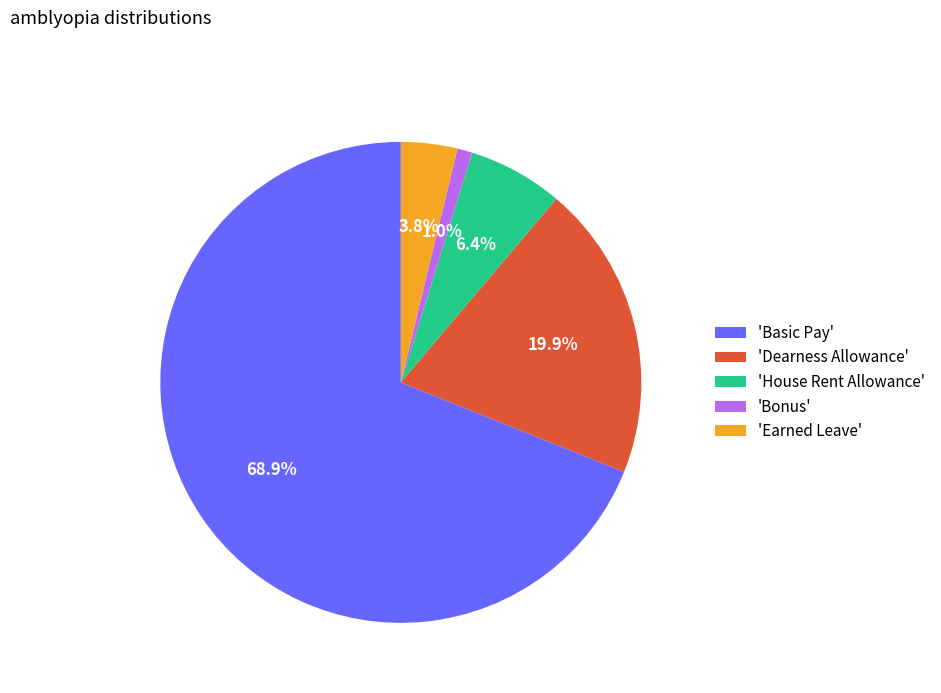

To the nearest percent, what is the average slice percentage?

20%